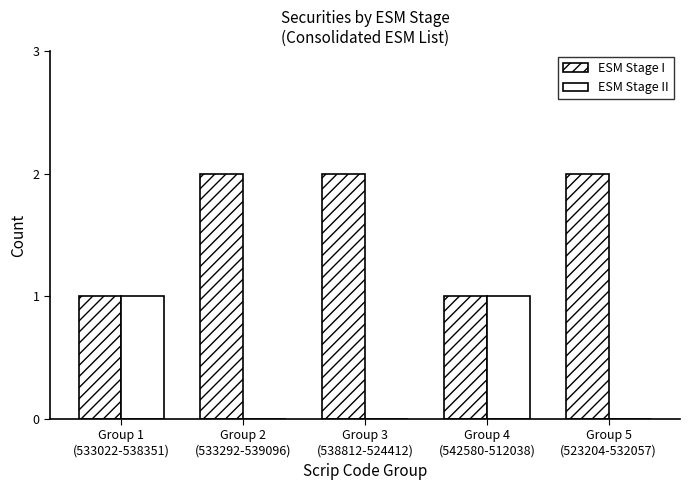

Are the bars horizontal?

No